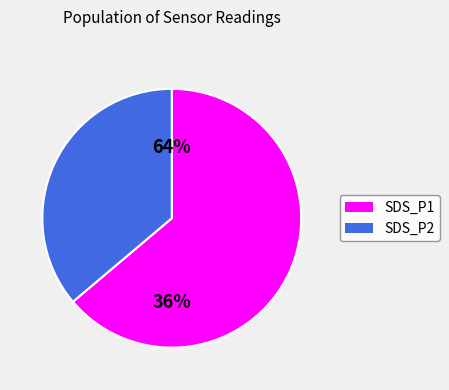

Rank the categories by value from lowest to highest.

SDS_P2, SDS_P1